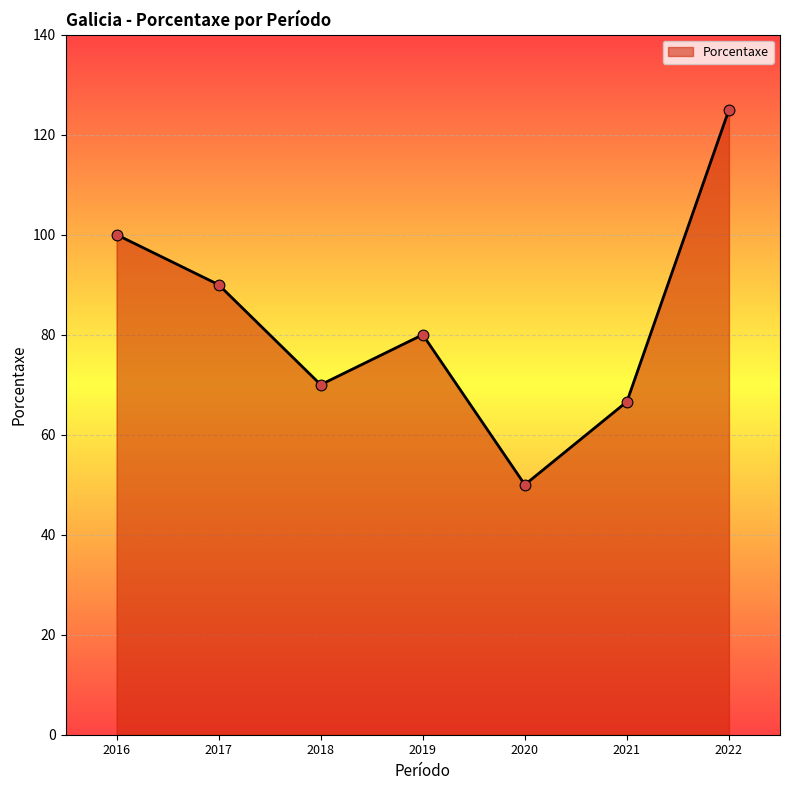

Which has a higher value, 2021 or 2022?

2022